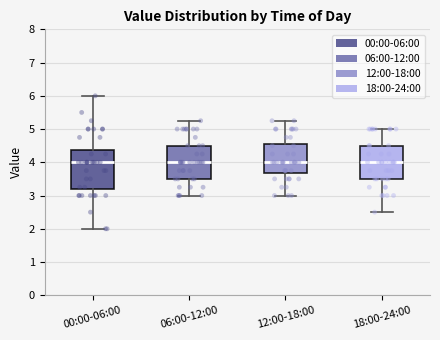

Reading left to right, read every box against the y-axis: the position of its median line, the range the box covers, and the ends of its whiskers. The values are not printed on the chart, so give them approximately, as read against the axis.

00:00-06:00: median 4.0, box 3.2 to 4.4, whiskers 2.0 to 6.0
06:00-12:00: median 4.0, box 3.5 to 4.5, whiskers 3.0 to 5.3
12:00-18:00: median 4.0, box 3.7 to 4.6, whiskers 3.0 to 5.3
18:00-24:00: median 4.0, box 3.5 to 4.5, whiskers 2.5 to 5.0